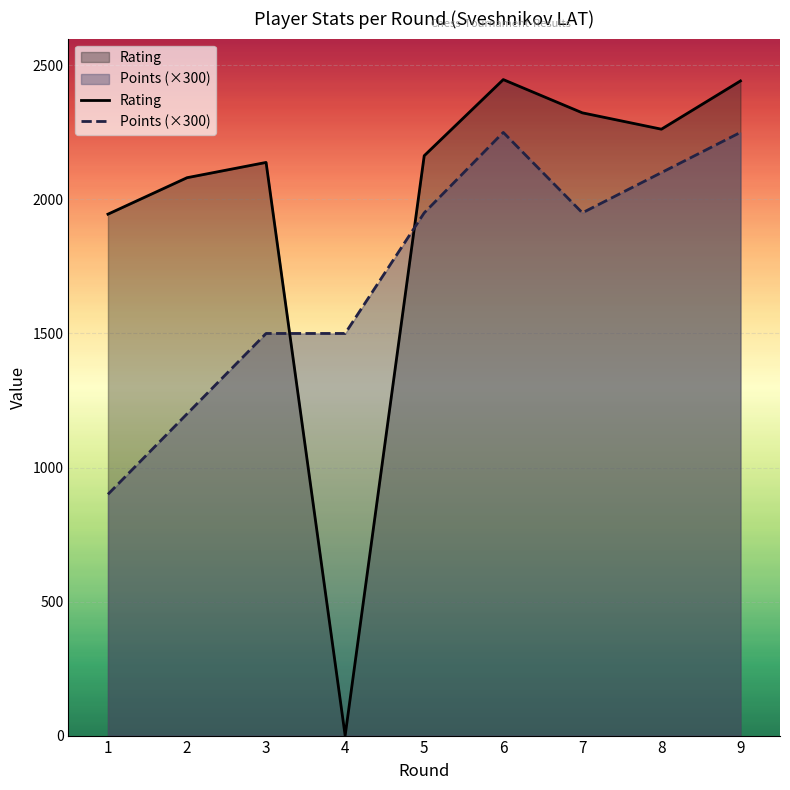

How many distinct data groups are displayed?

2